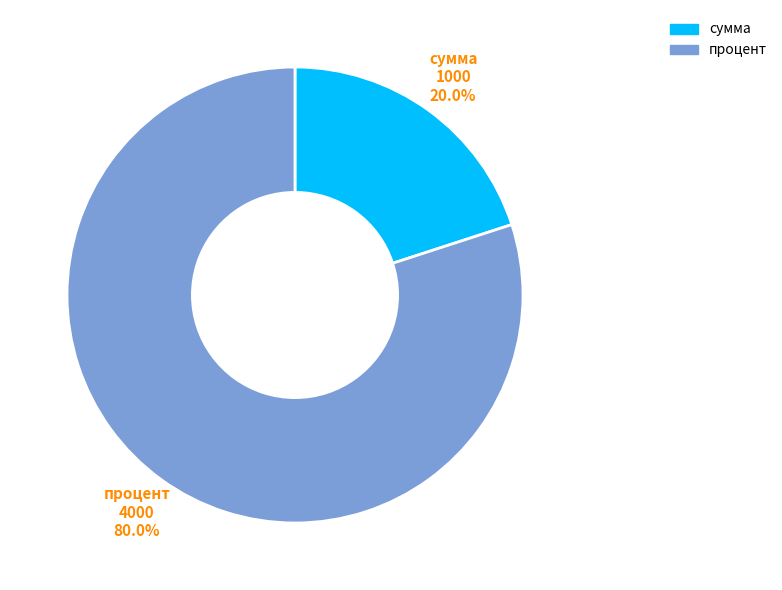

To the nearest percent, what is the difference between the largest and smallest slice percentages?

60%